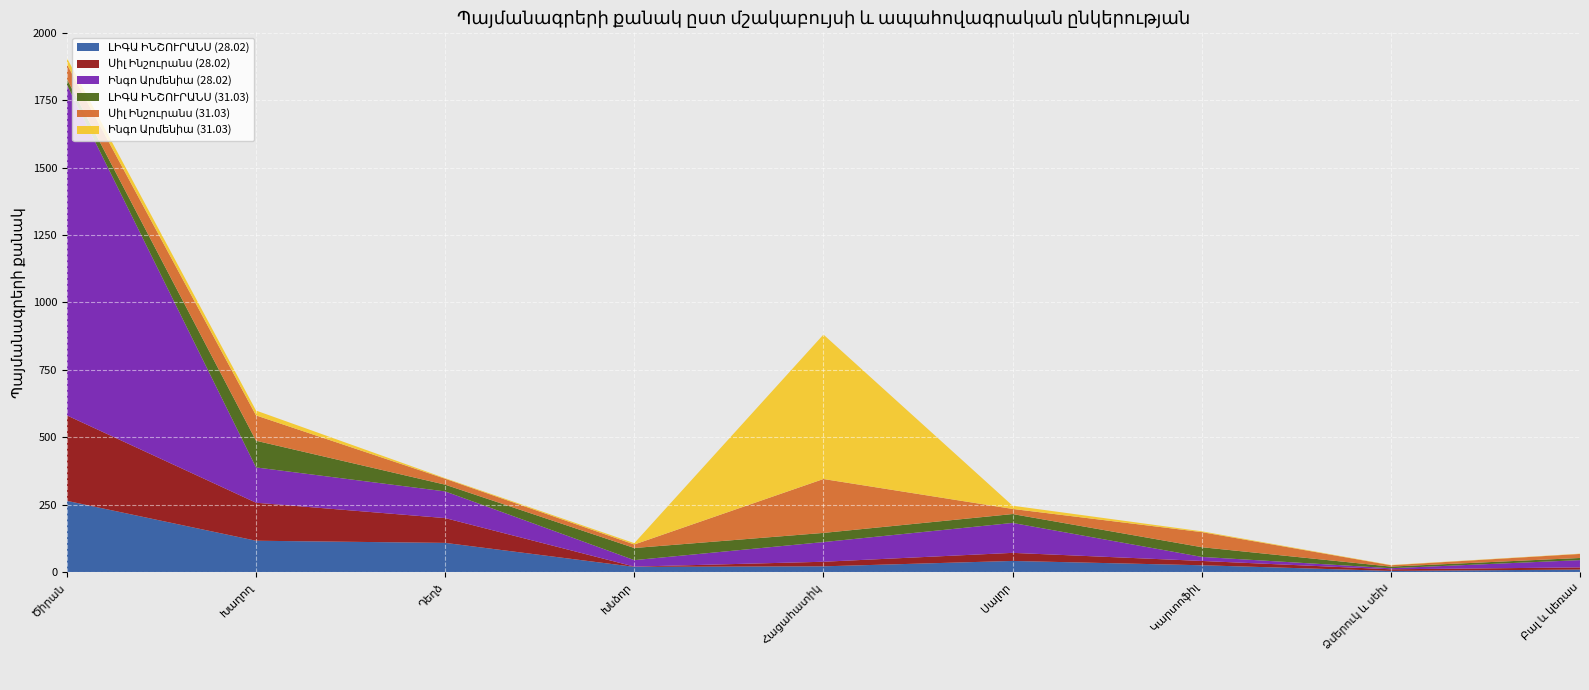

Reading left to right, transcribe all the data shown in this chart.

ԼԻԳԱ ԻՆՇՈՒՐԱՆՍ (28.02): Ծիրան=264	Խաղող=116	Դեղձ=108	Խնձոր=19	Հացահատիկ=21	Սալոր=41	Կարտոֆիլ=25	Ձմերուկ և սեխ=4	Բալ և կեռաս=9
Սիլ Ինշուրանս (28.02): Ծիրան=317	Խաղող=141	Դեղձ=92	Խնձոր=1	Հացահատիկ=17	Սալոր=30	Կարտոֆիլ=16	Ձմերուկ և սեխ=6	Բալ և կեռաս=8
Ինգո Արմենիա (28.02): Ծիրան=1227	Խաղող=131	Դեղձ=99	Խնձոր=24	Հացահատիկ=73	Սալոր=111	Կարտոֆիլ=15	Ձմերուկ և սեխ=4	Բալ և կեռաս=27
ԼԻԳԱ ԻՆՇՈՒՐԱՆՍ (31.03): Ծիրան=21	Խաղող=99	Դեղձ=25	Խնձոր=45	Հացահատիկ=34	Սալոր=33	Կարտոֆիլ=36	Ձմերուկ և սեխ=6	Բալ և կեռաս=8
Սիլ Ինշուրանս (31.03): Ծիրան=55	Խաղող=94	Դեղձ=22	Խնձոր=13	Հացահատիկ=200	Սալոր=19	Կարտոֆիլ=56	Ձմերուկ և սեխ=5	Բալ և կեռաս=15
Ինգո Արմենիա (31.03): Ծիրան=23	Խաղող=18	Դեղձ=2	Խնձոր=5	Հացահատիկ=536	Սալոր=12	Կարտոֆիլ=3	Ձմերուկ և սեխ=1	Բալ և կեռաս=1